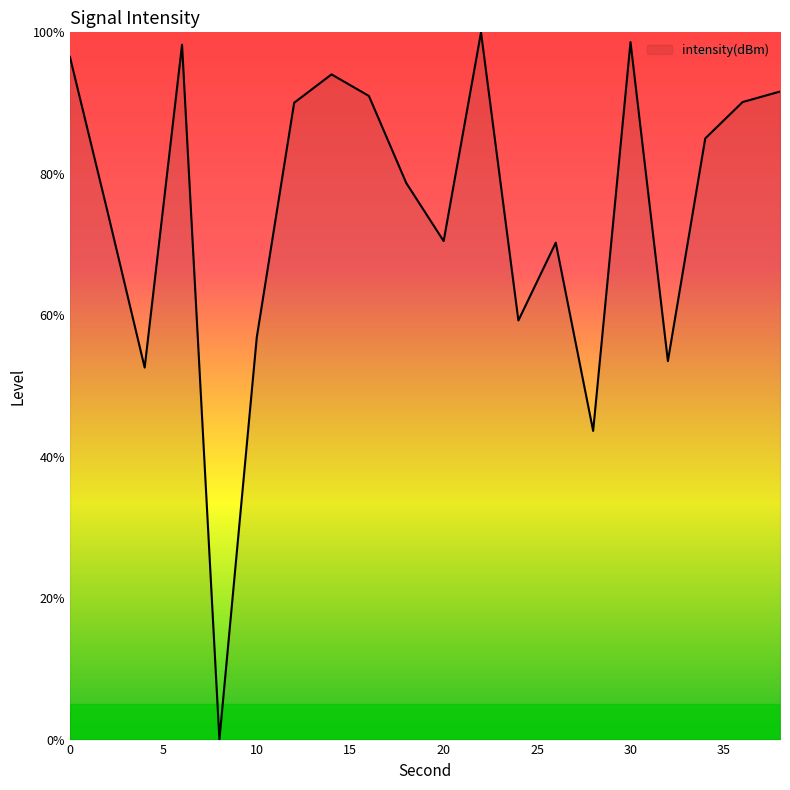

True or false: there are more than 2 points higher than both neighbors.

True